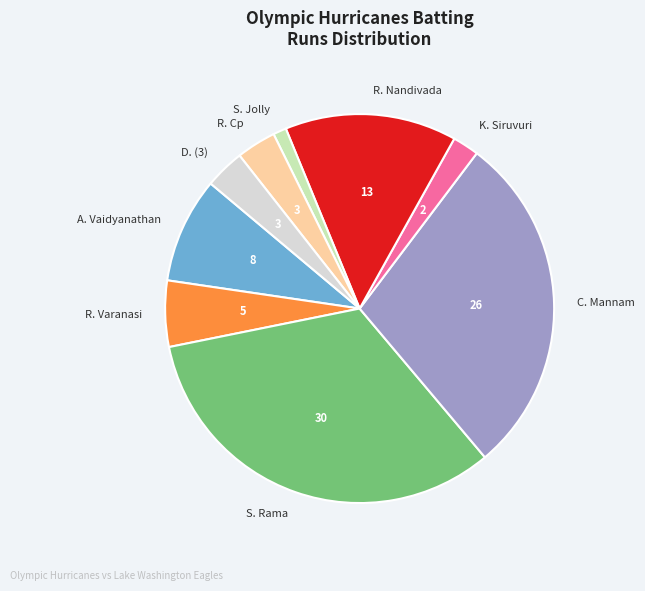

Which has a higher value, D. (3) or S. Jolly?

D. (3)